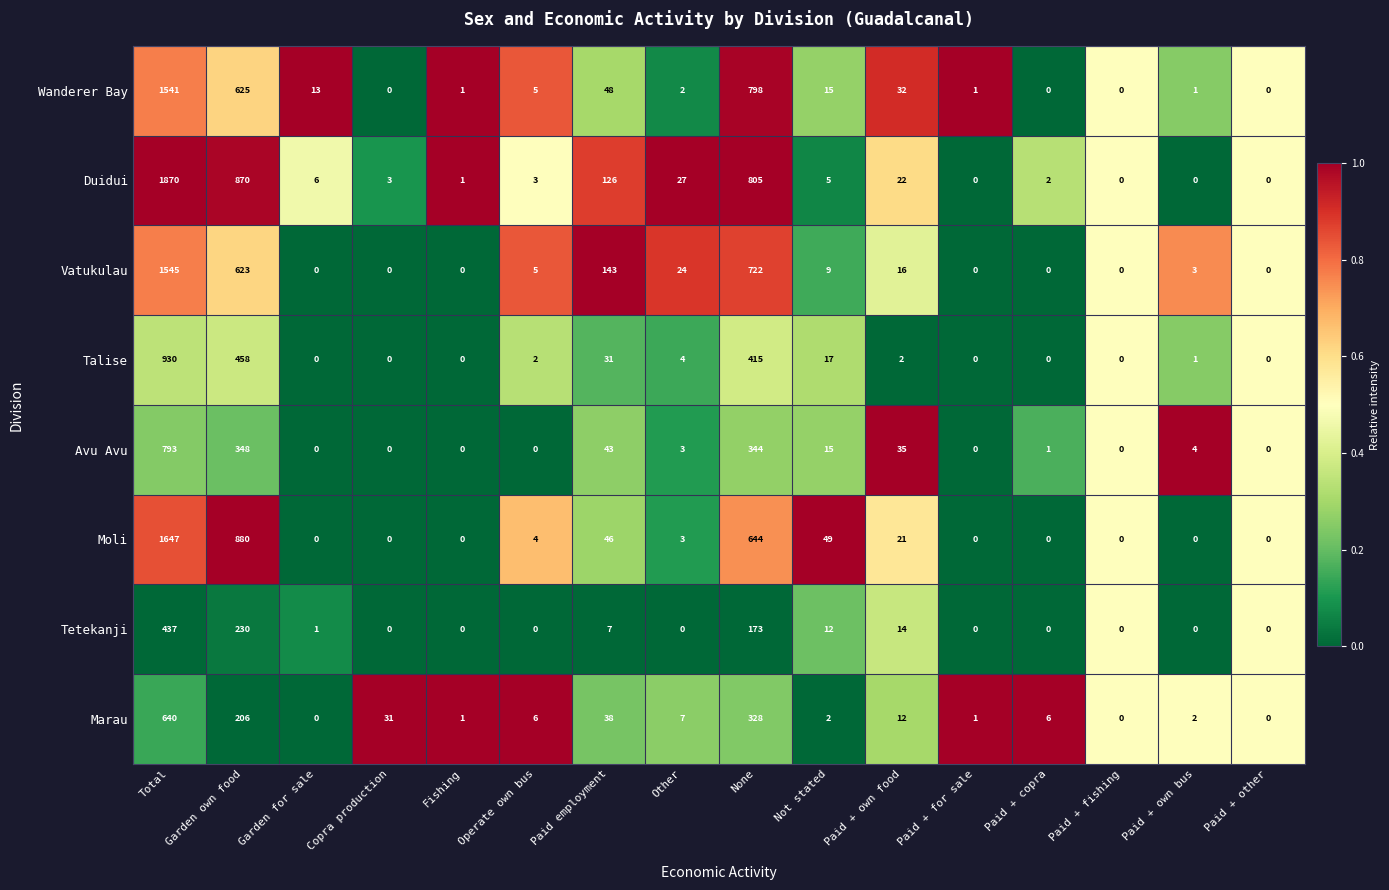

What is the difference between the second highest and second lowest values in the Avu Avu series?

348